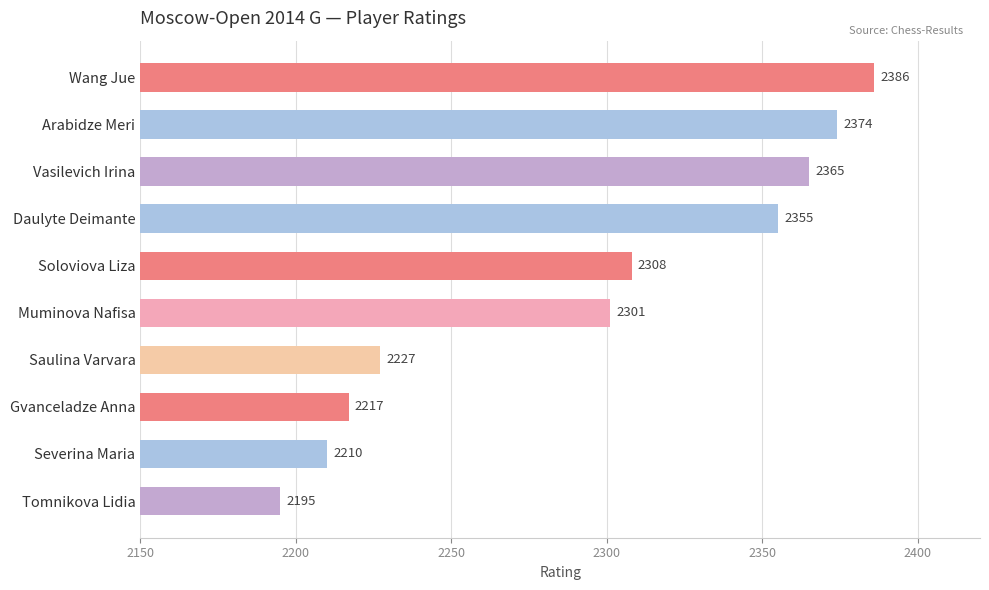

What is the sum of all values?

22938